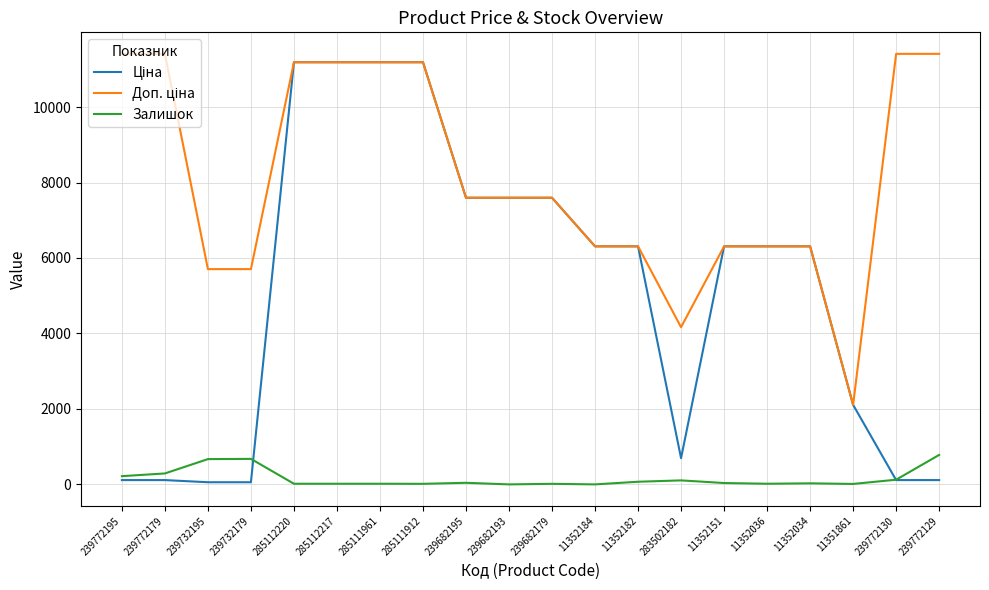

Where is Залишок nearest to the value 390?

239772179